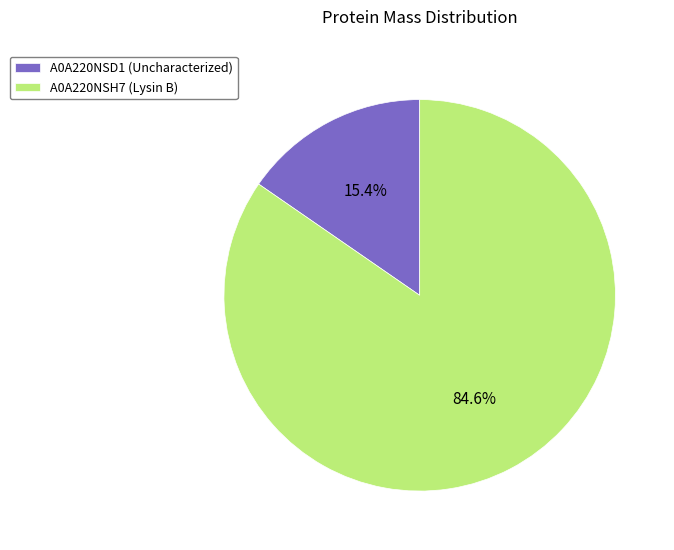

Between A0A220NSD1 (Uncharacterized) and A0A220NSH7 (Lysin B), which is larger?

A0A220NSH7 (Lysin B)